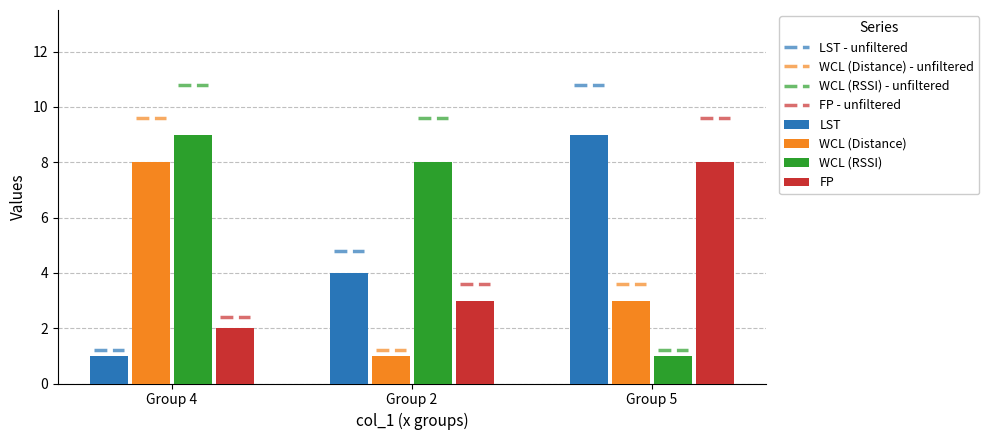

At which category is the sum across all series the highest?

Group 5